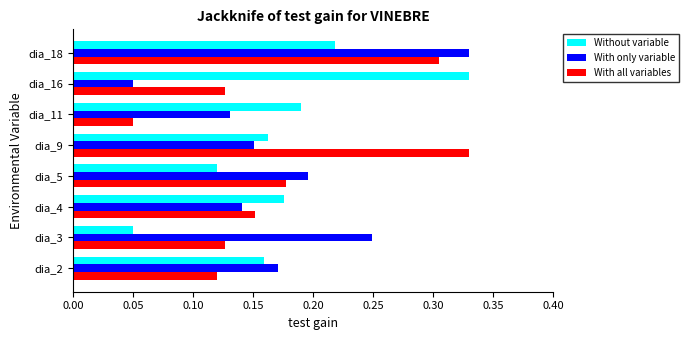

What is the sum of all With only variable values?

1.4